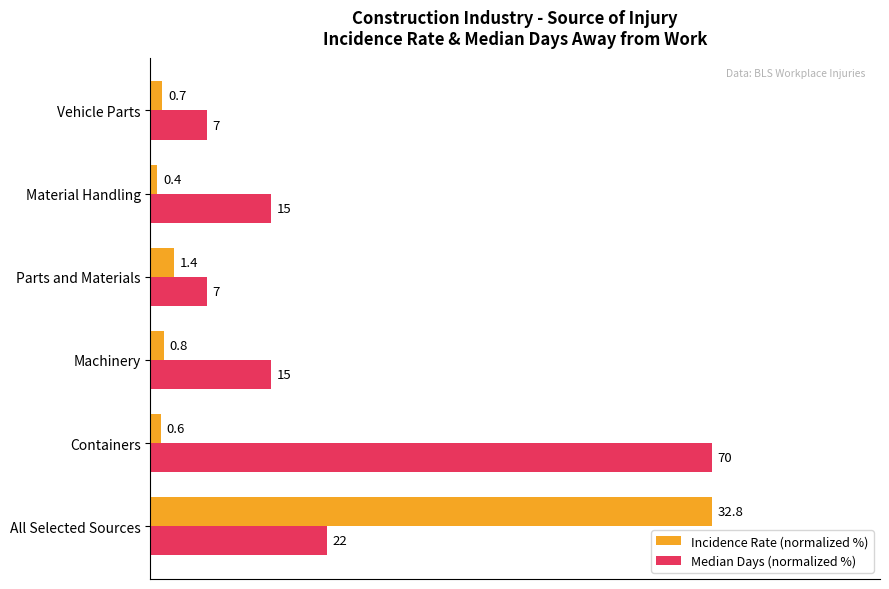

List the series in order of their peak value, highest first.

Incidence Rate (normalized %), Median Days (normalized %)